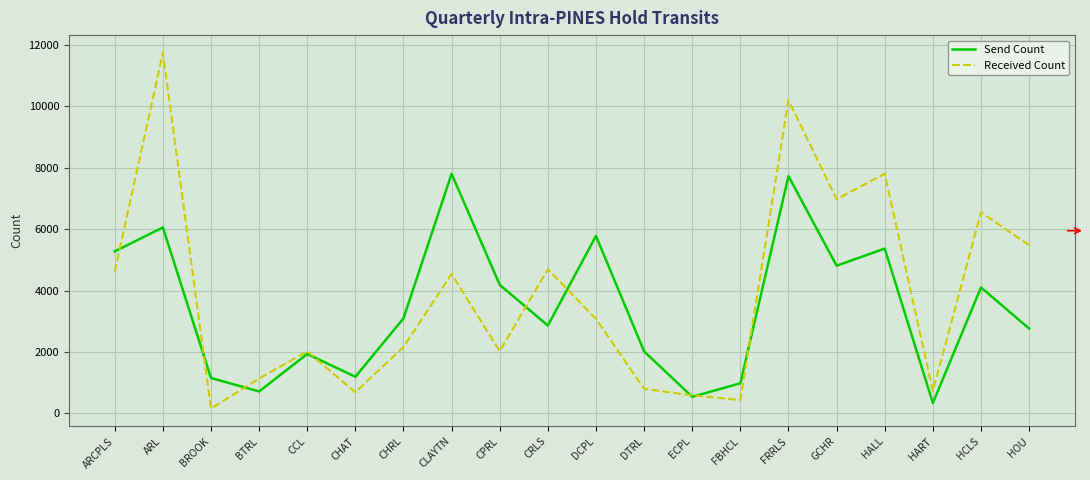

Rank the series at BROOK from highest to lowest value.

Send Count, Received Count